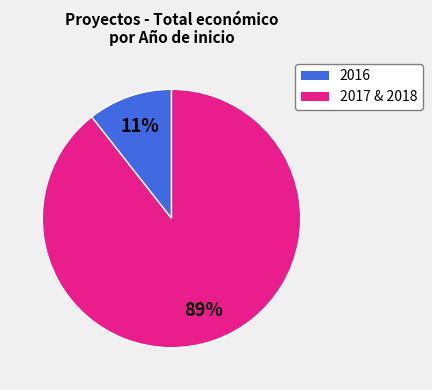

To the nearest percent, what is the average slice percentage?

50%